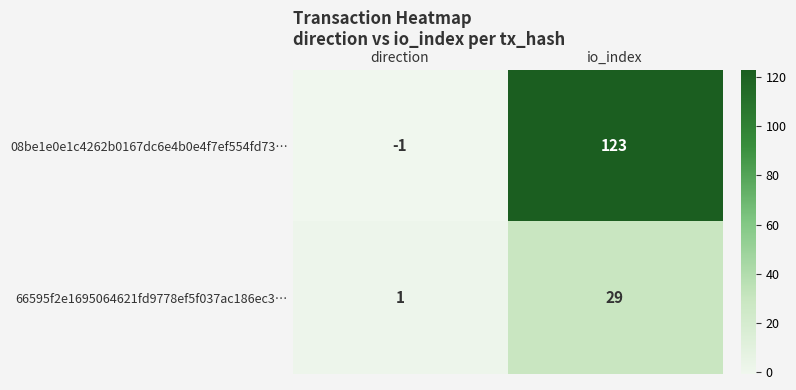

Which category has the lowest value in the 08be1e0e1c4262b0167dc6e4b0e4f7ef554fd73… series?

direction